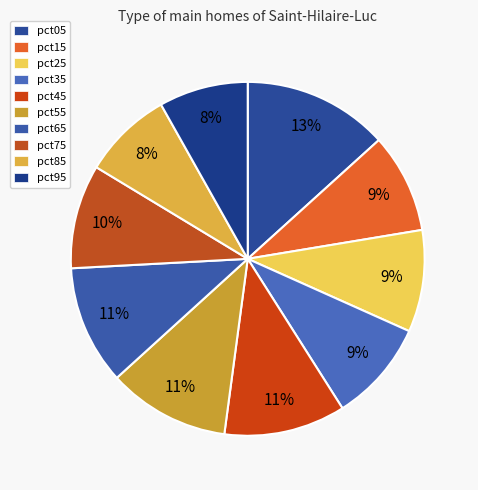

Is pct65 the majority of the pie?

No